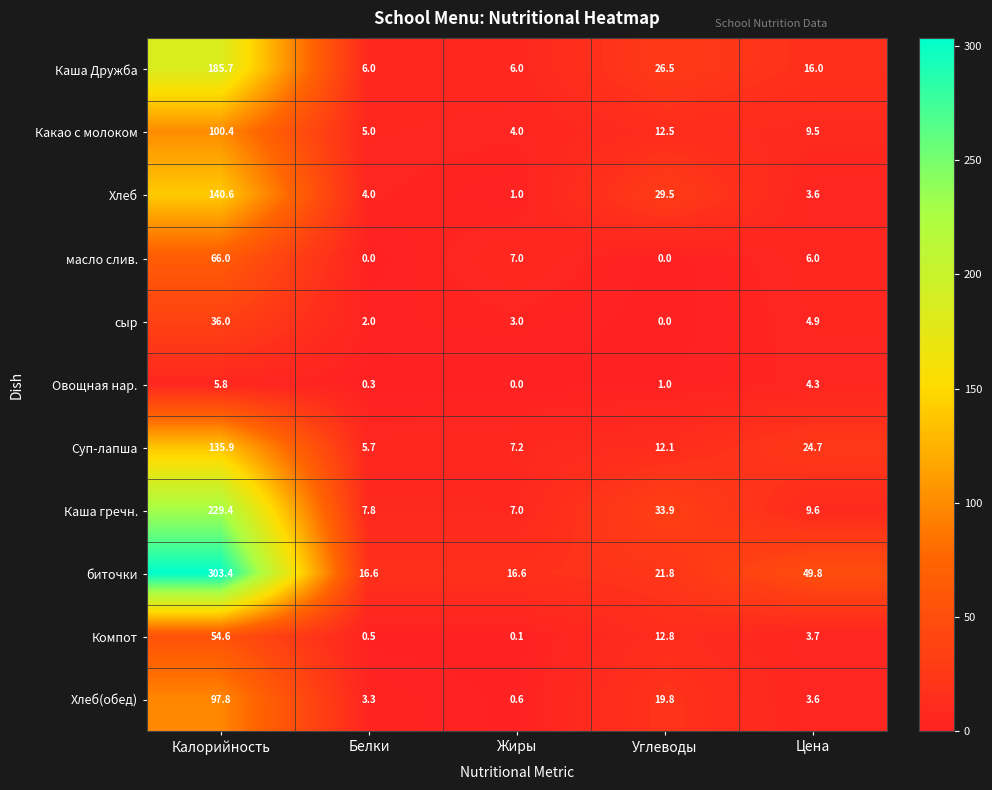

Which series has the largest range (max minus min)?

биточки